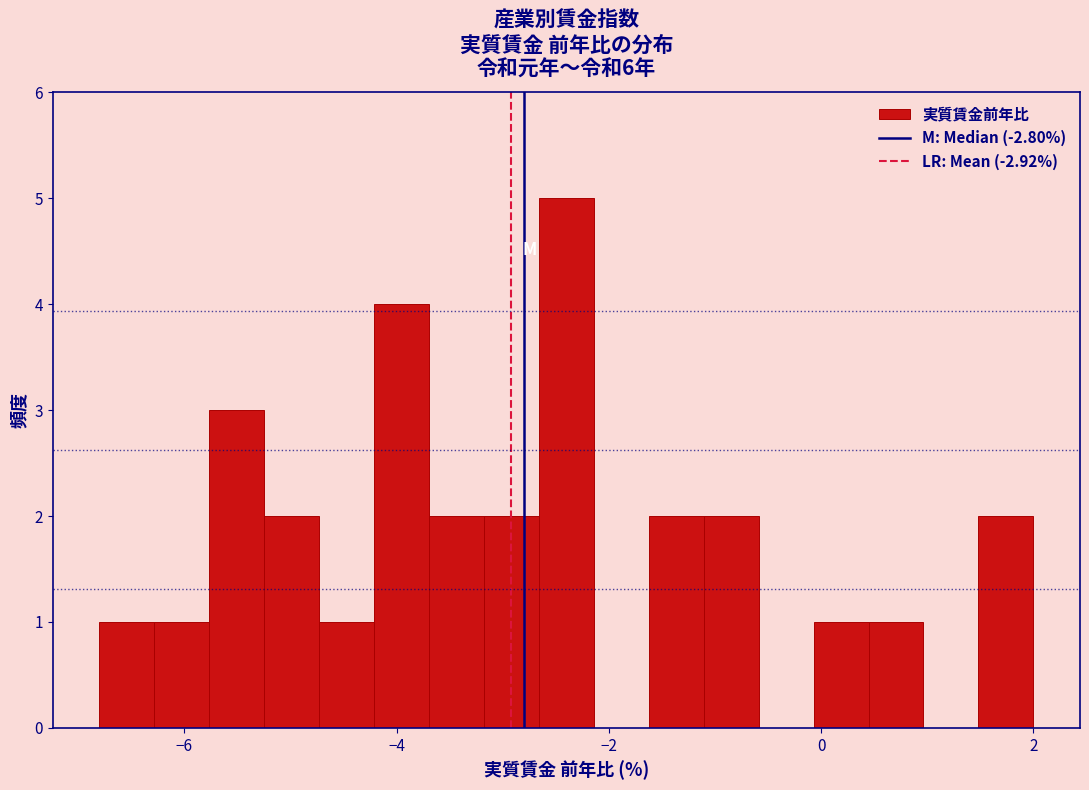

Around what value on the x-axis is the tallest bar? Give the approximate position of its centre, as read against the axis.

-2.4